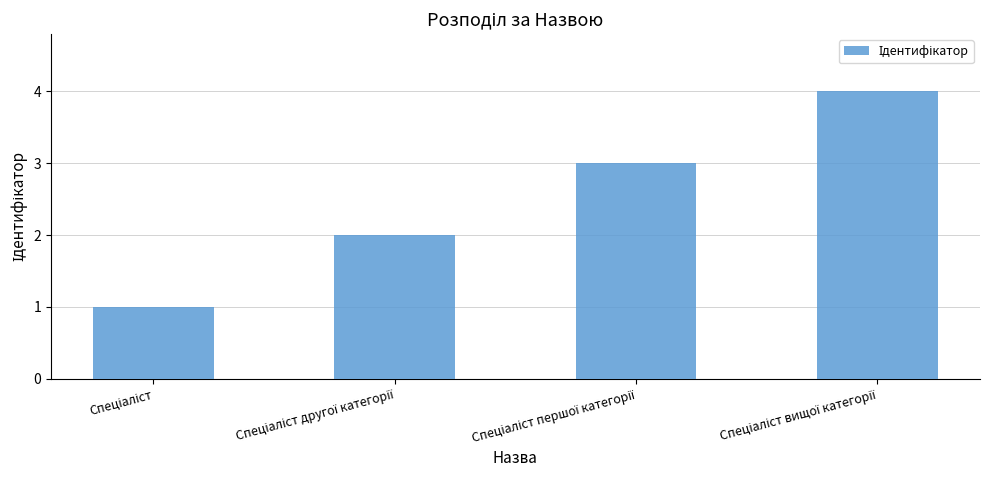

What is the greatest value displayed?

4